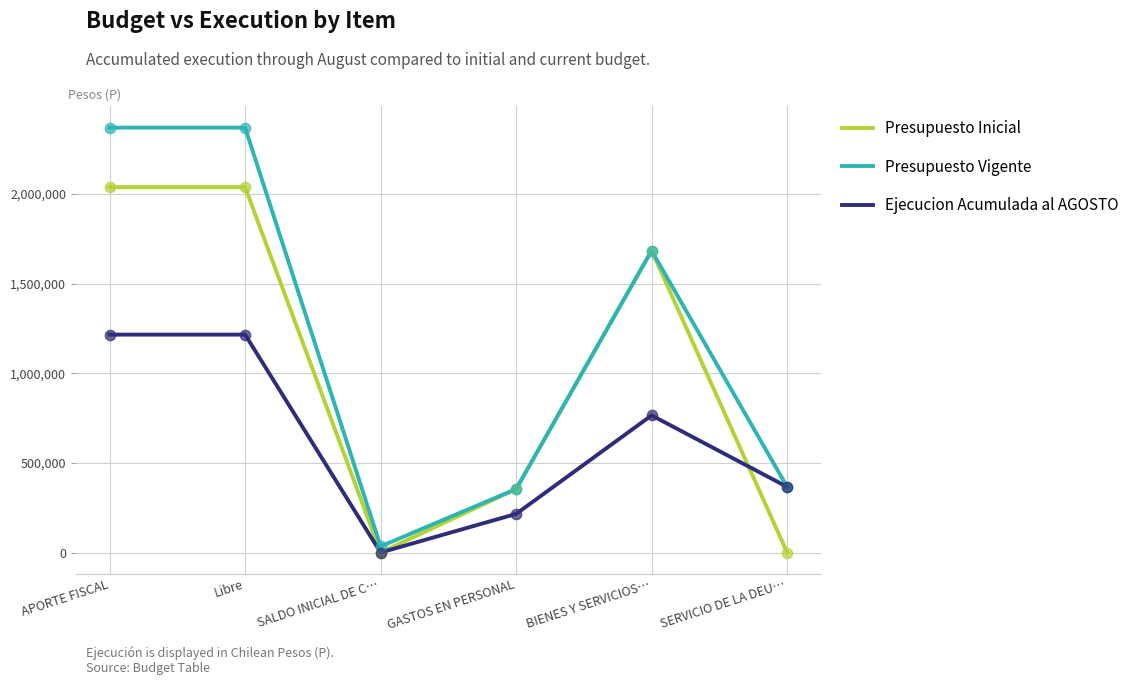

Which series changed the most between Libre and SERVICIO DE LA DEU…?

Presupuesto Inicial